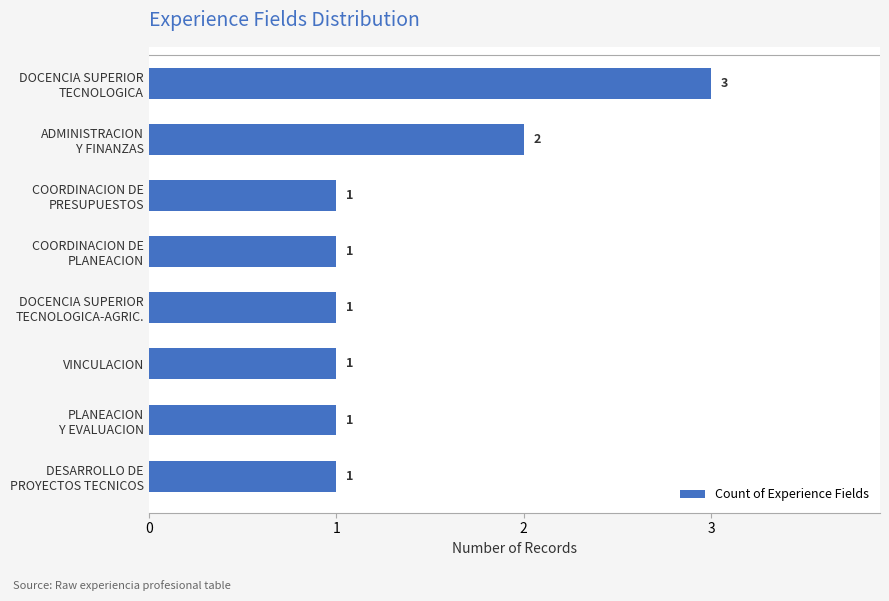

How many values are between 1 and 2?

7